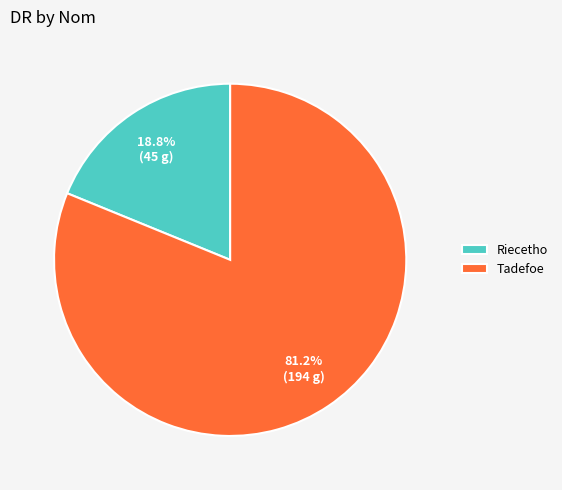

To the nearest percent, what is the average slice percentage?

50%